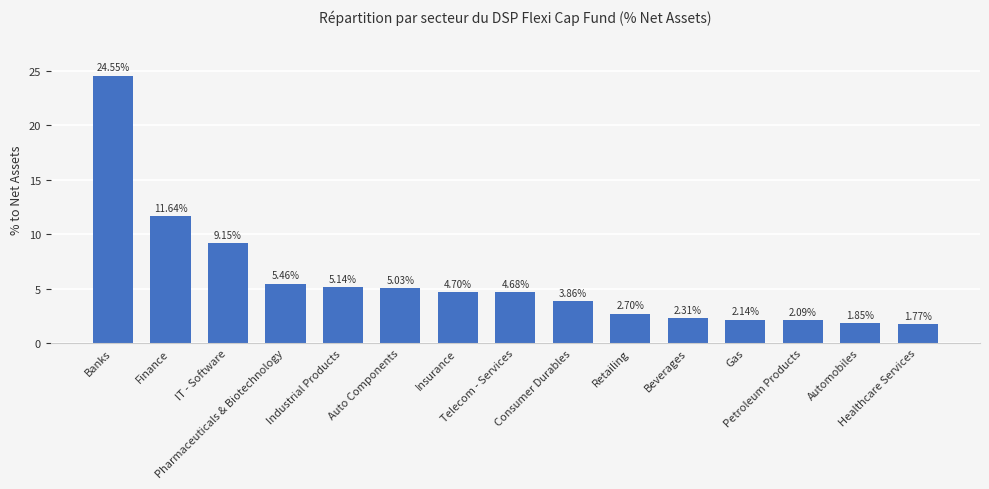

Is it true that the value at Petroleum Products is 2.1?

True